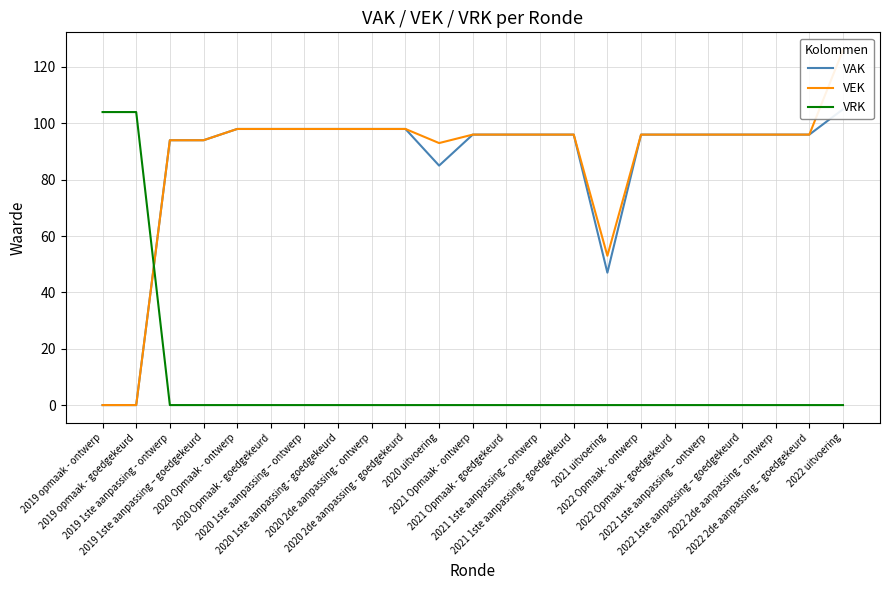

At which label is VRK closest to 52?

2019 opmaak - ontwerp